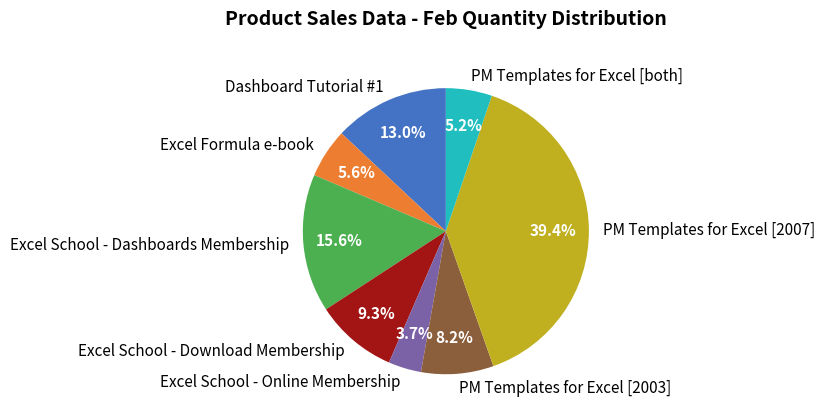

The PM Templates for Excel [2007] slice represents 45% of the pie. True or false?

False